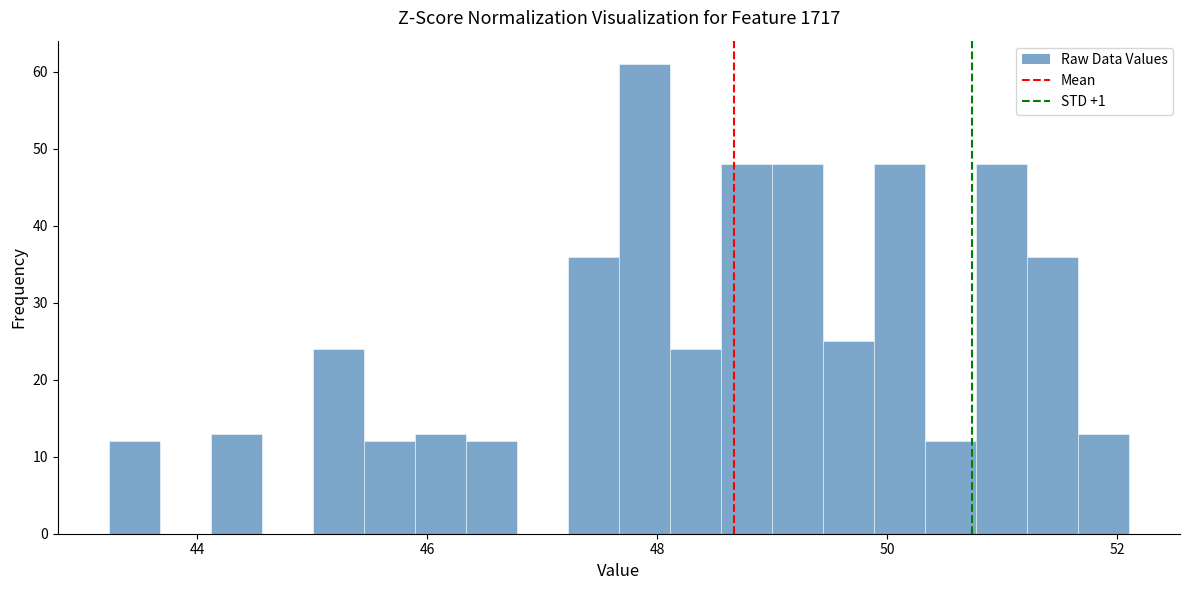

Read against the x-axis, roughly where is the centre of the tallest bar?

47.8